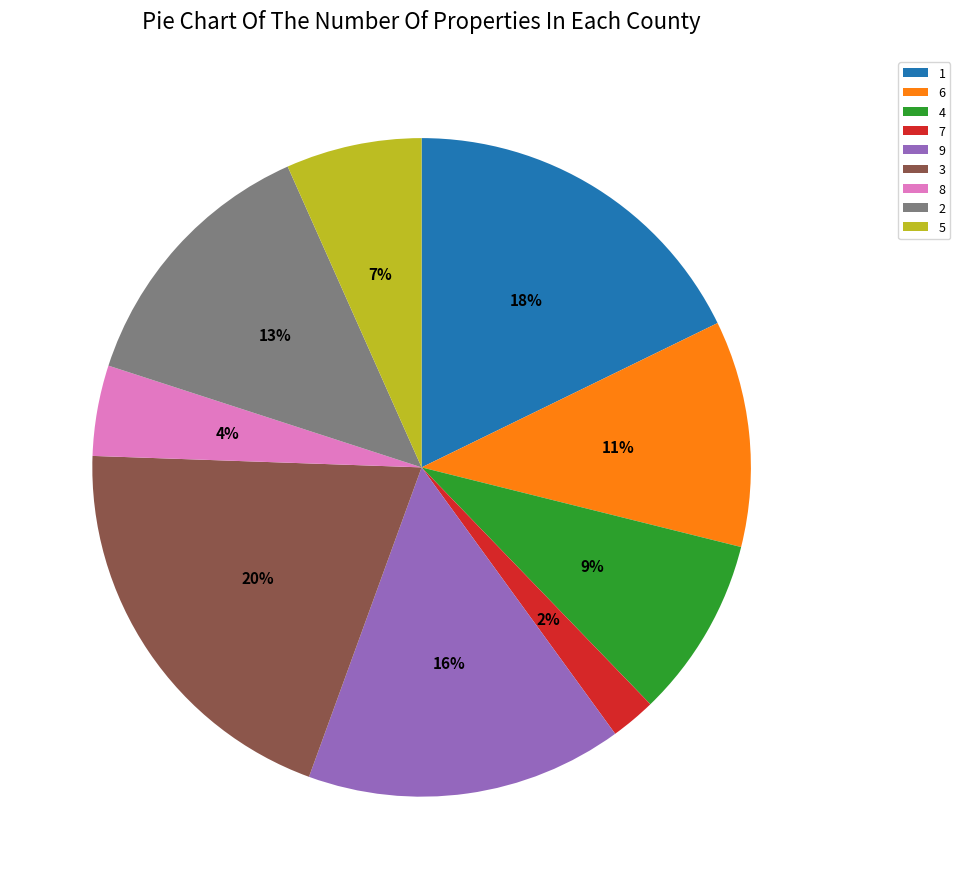

How many slices are in this pie chart?

9